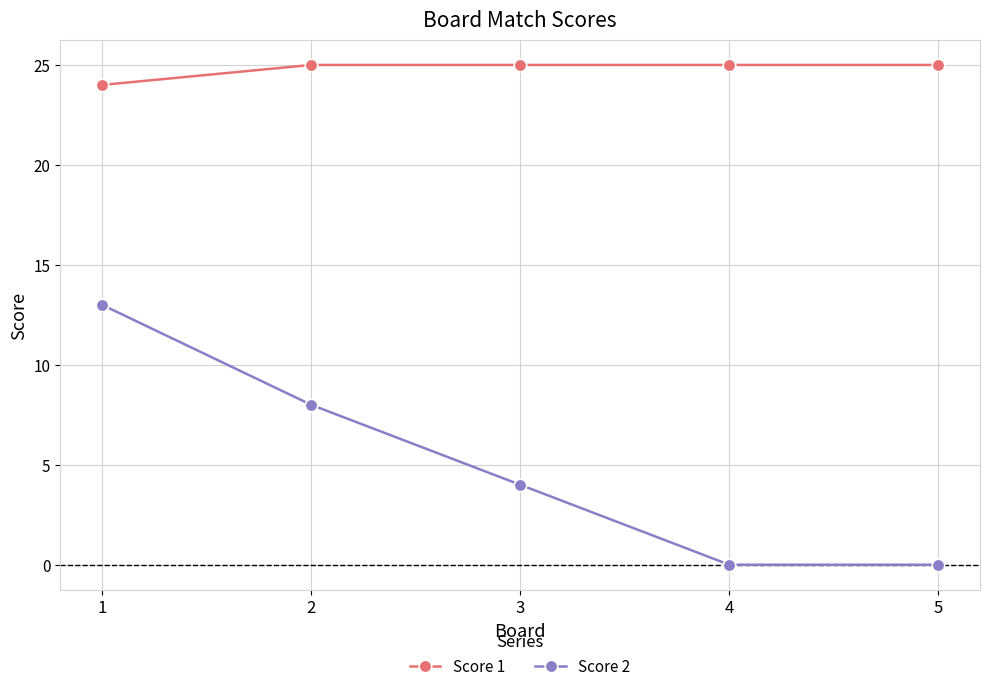

At how many categories does at least one series exceed 14?

5